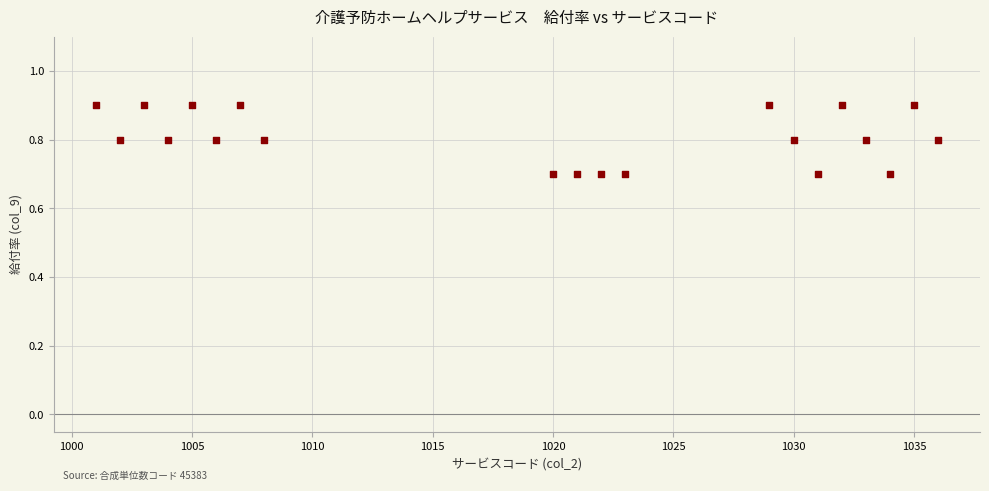

What is the range of X values (max minus min)?

35.0